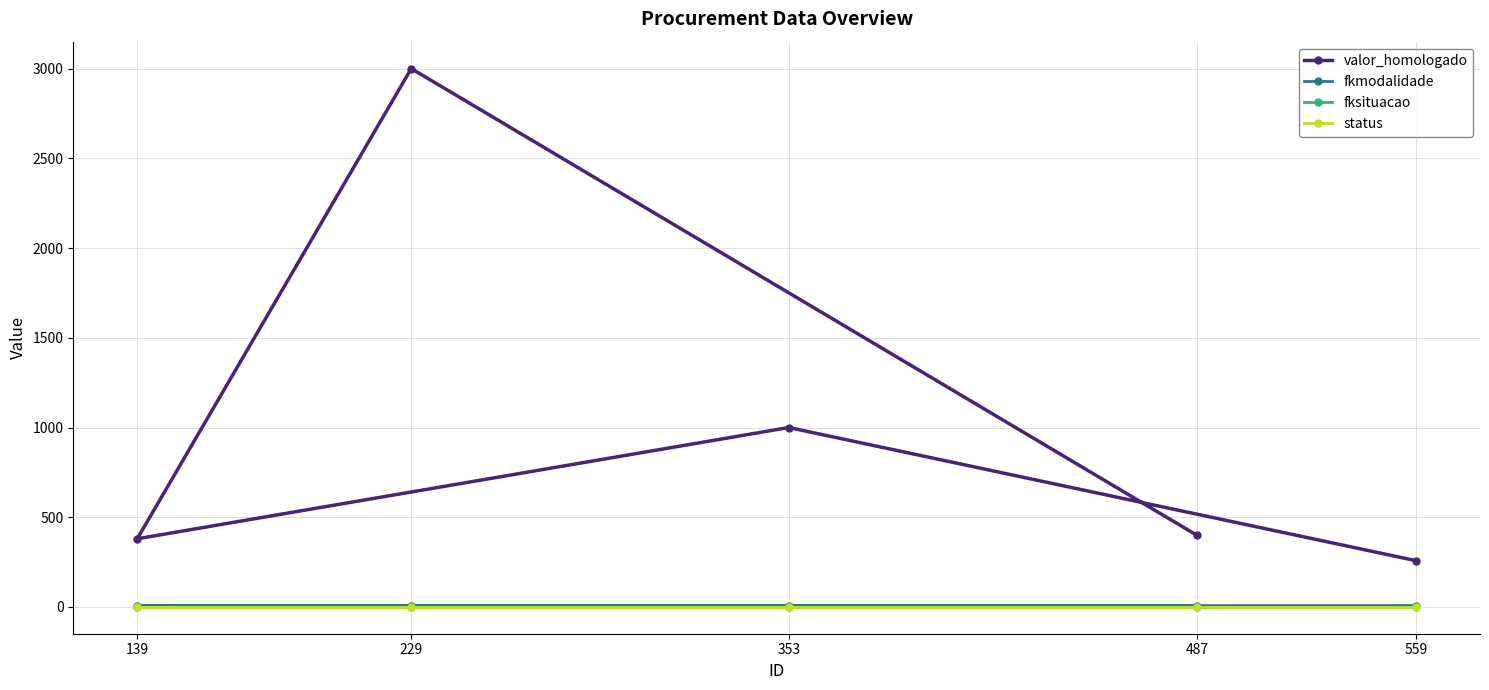

What is the minimum value for valor_homologado?

258